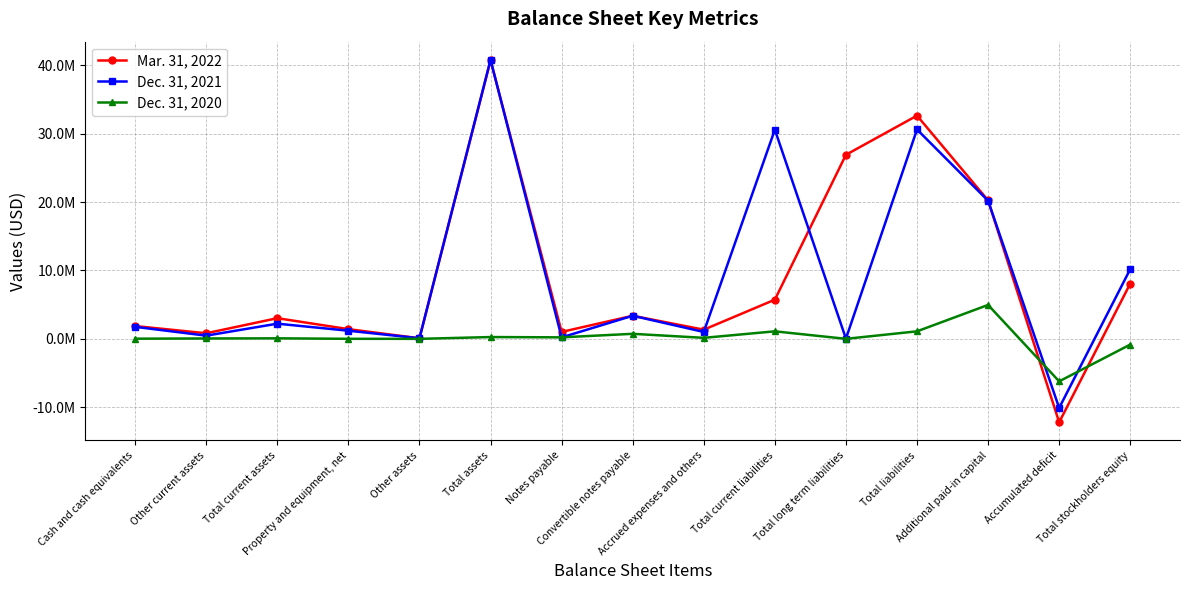

What is the greatest value displayed?

40822161